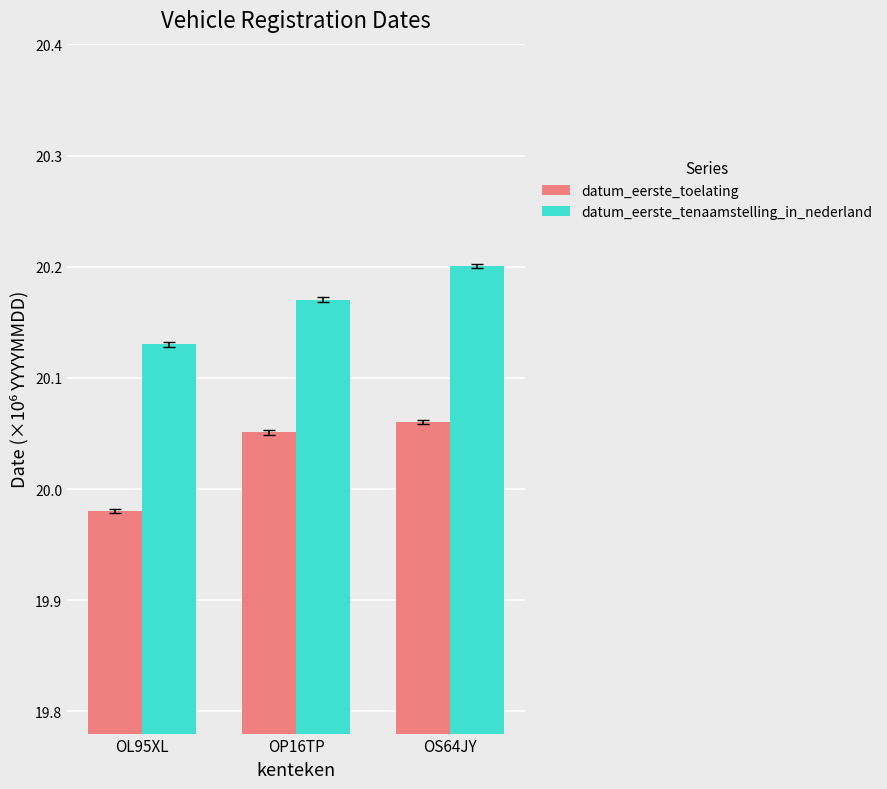

True or false: datum_eerste_toelating has a value of 6.2 at OS64JY.

False